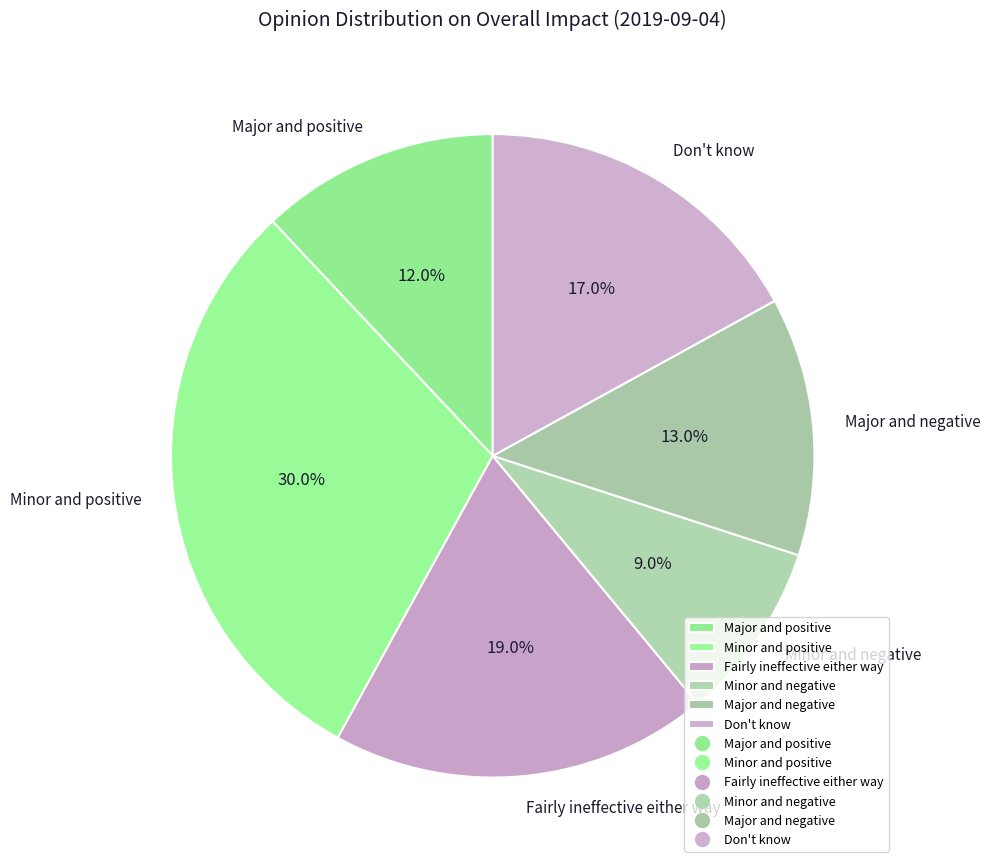

To the nearest percent, what portion does Major and positive represent?

12%